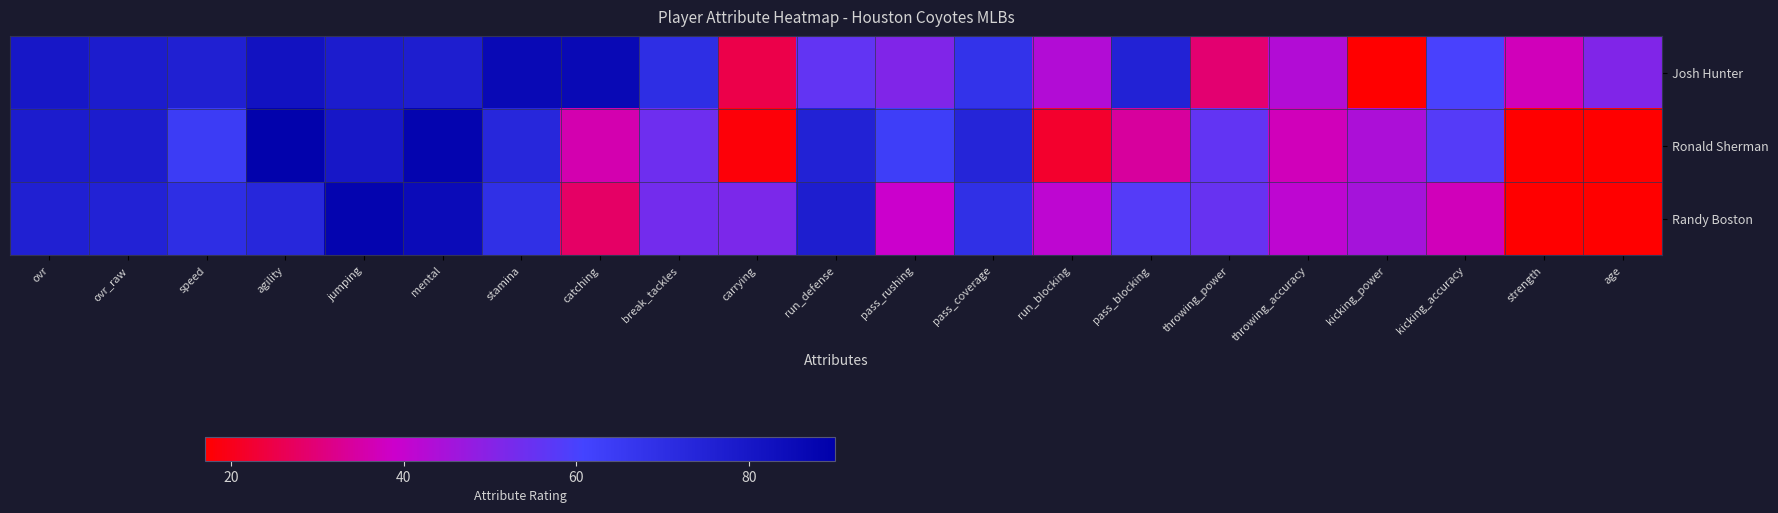

Which series has the largest total across all categories?

Josh Hunter